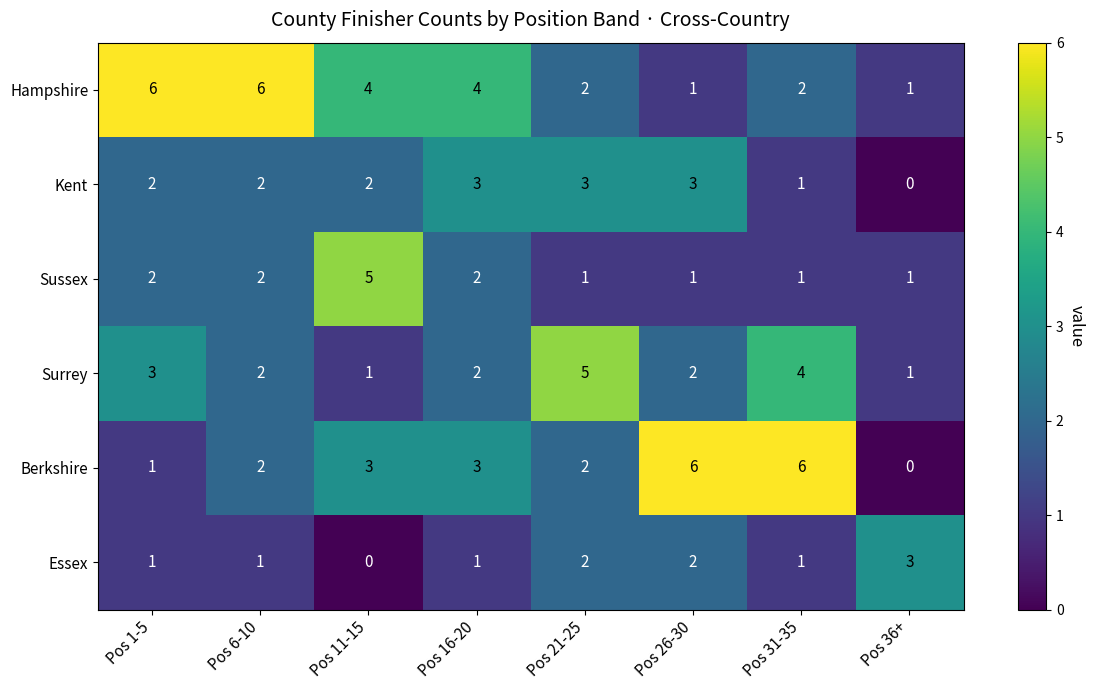

Count the number of data series in this chart.

6